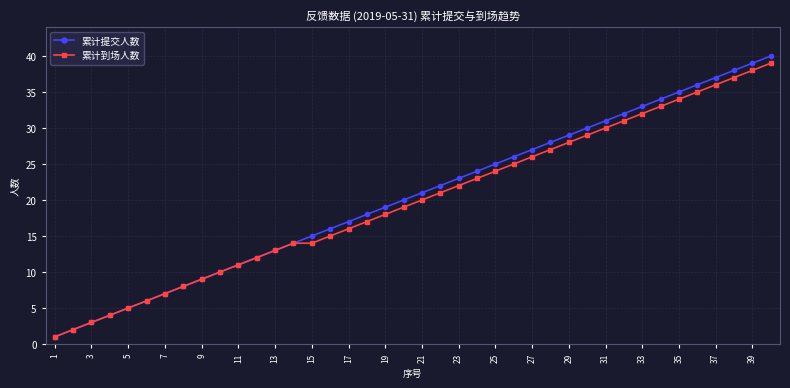

True or false: 累计到场人数 has more than 1 points higher than both neighbors.

False